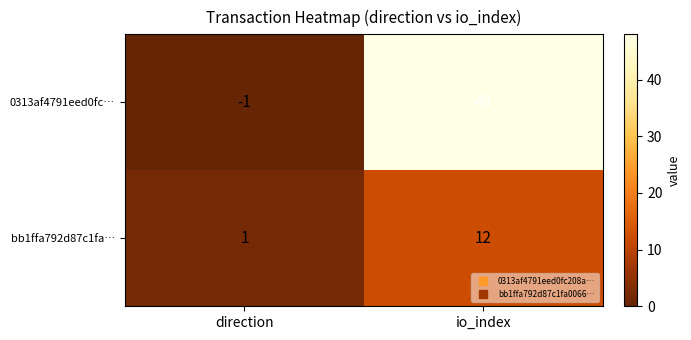

What value does the 0313af4791eed0fc… series have at io_index?

48